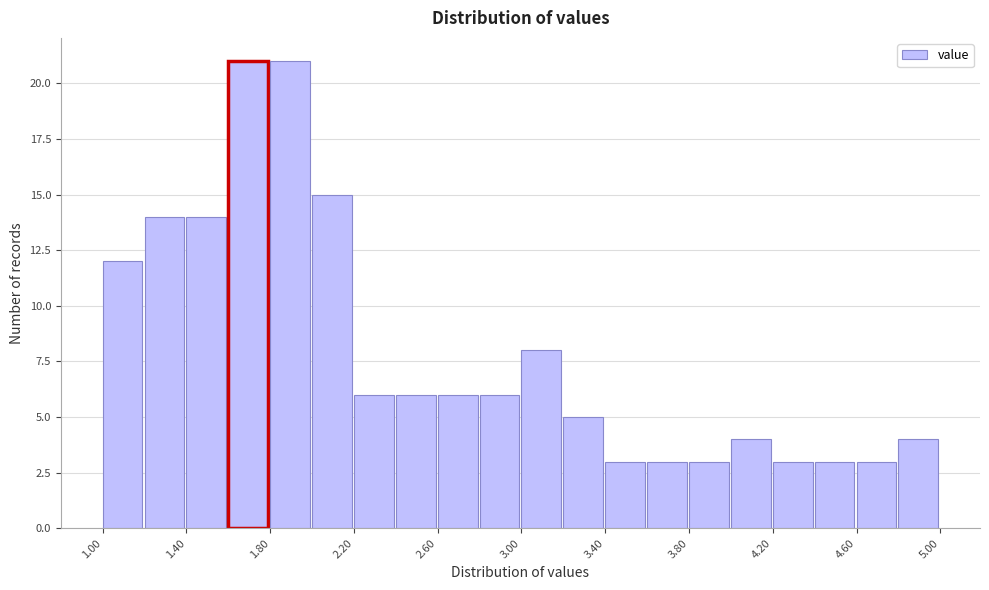

What is the height of the bar covering 1.6 to 1.8 on the x-axis? The values are not printed on the chart, so give them approximately, as read against the axis.

21